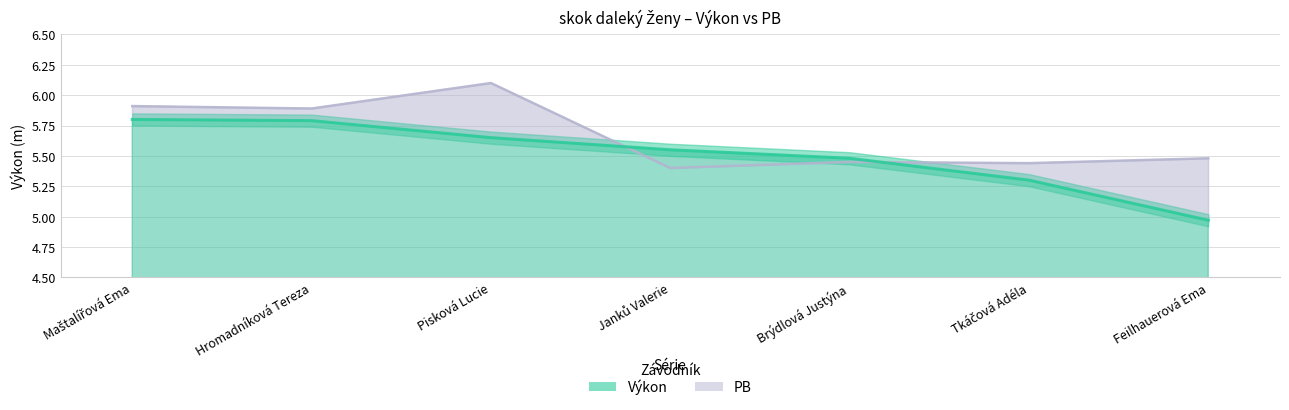

What is the sum of the Výkon values at Maštalířová Ema and Janků Valerie?

11.3